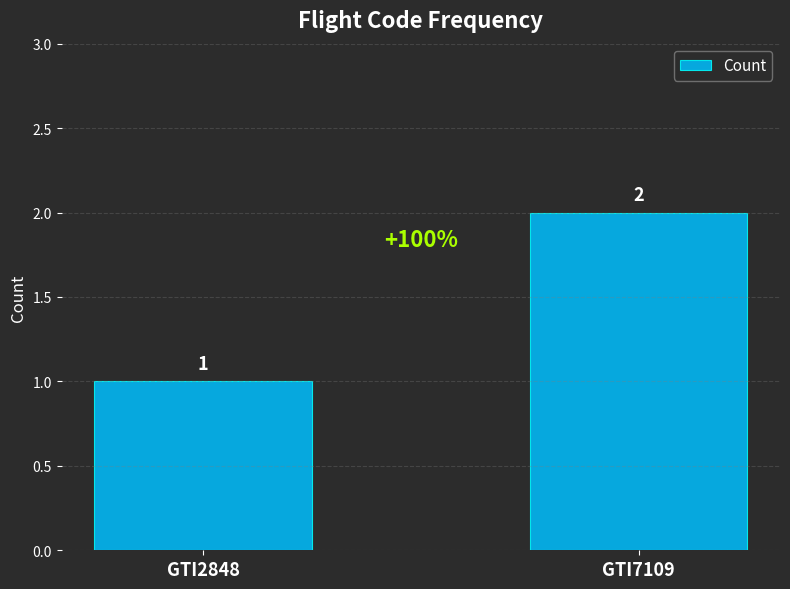

Between GTI2848 and GTI7109, which is larger?

GTI7109